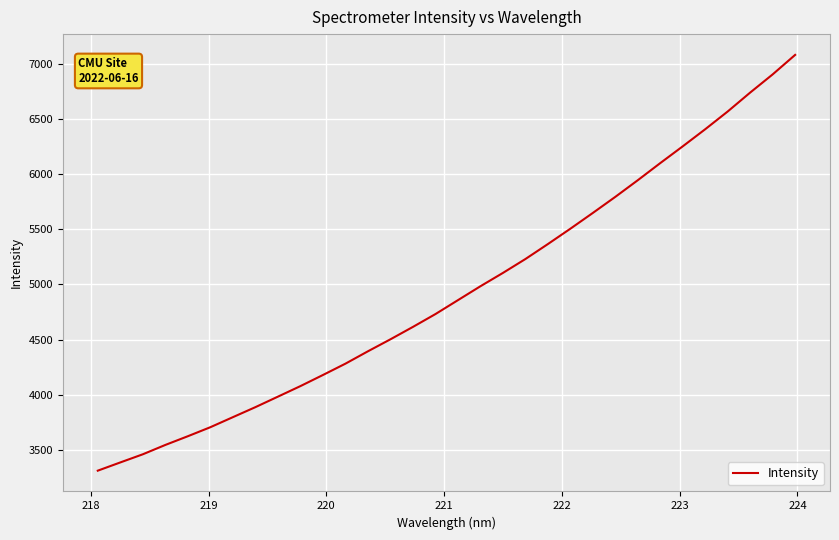

Is this an area chart (filled region under the line)?

No